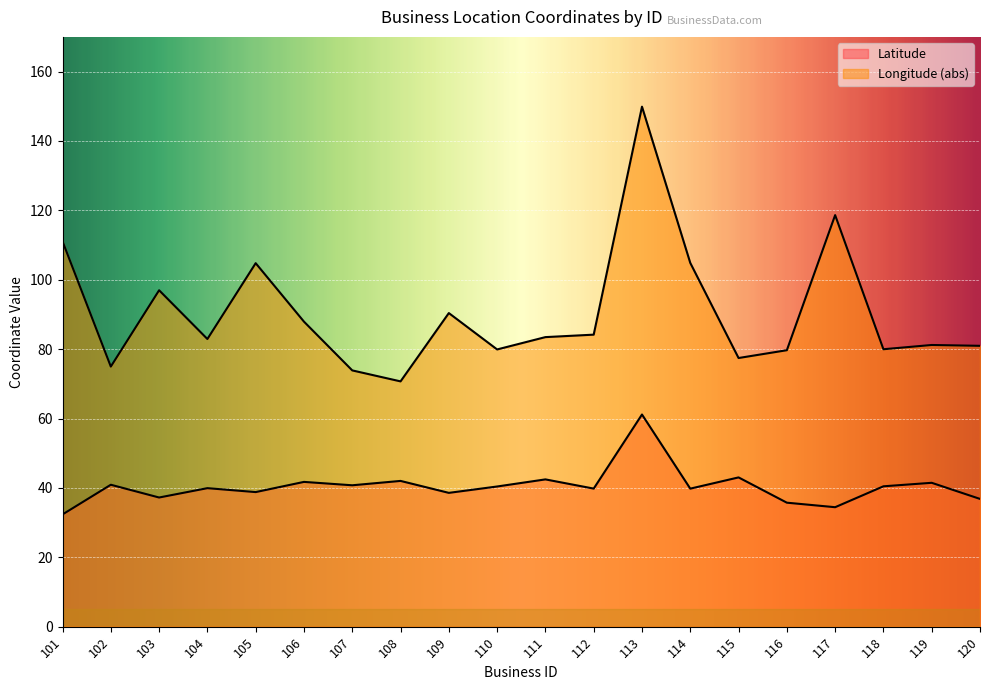

At which category does Latitude reach its first local peak?

102